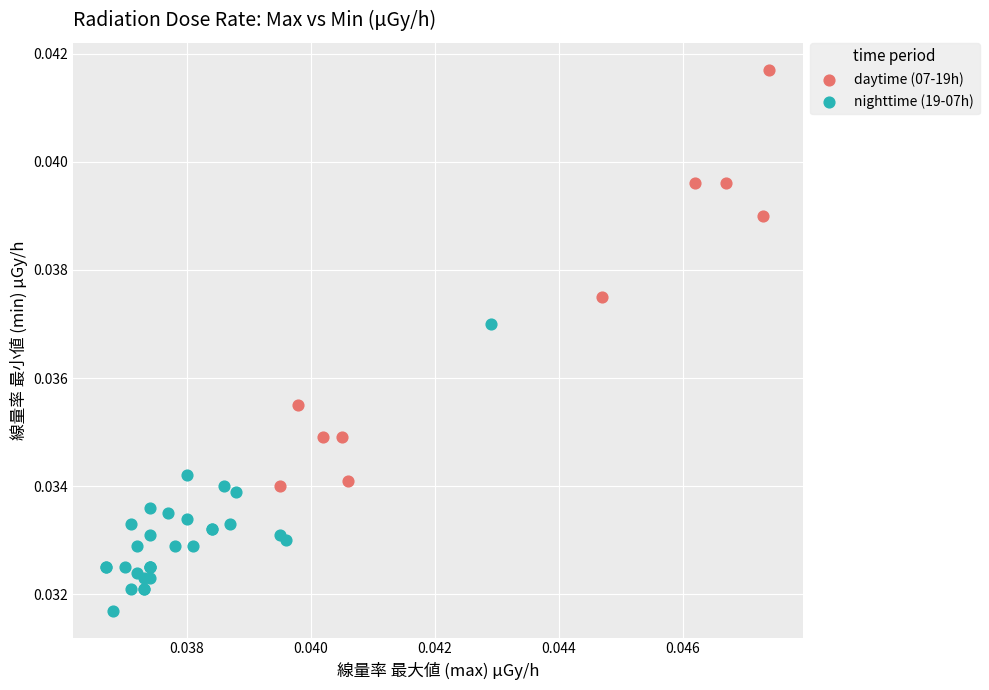

Which series contains the highest Y value?

daytime (07-19h)